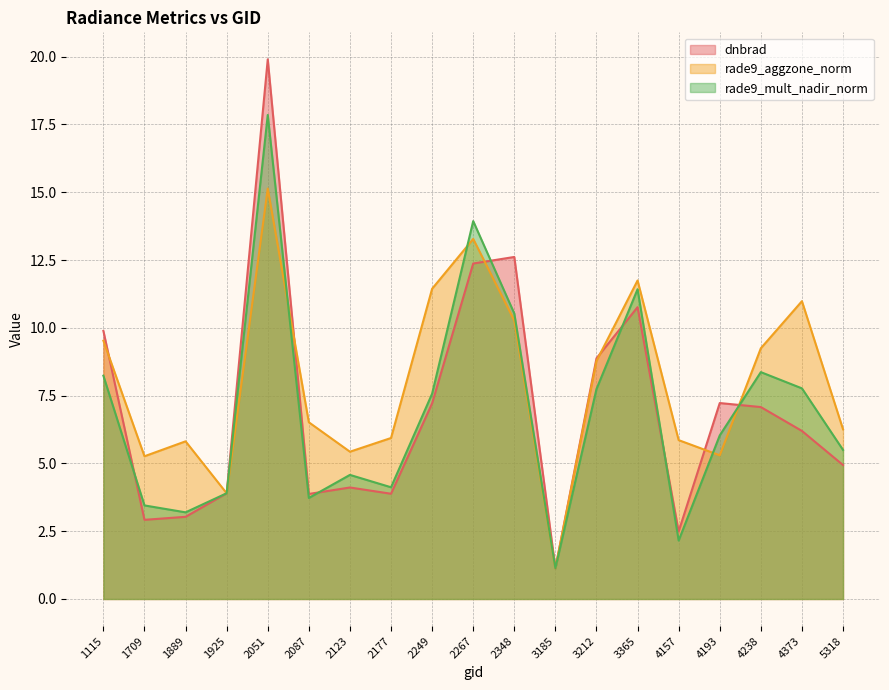

What is the difference between the maximum and minimum values in the rade9_aggzone_norm series?

14.0